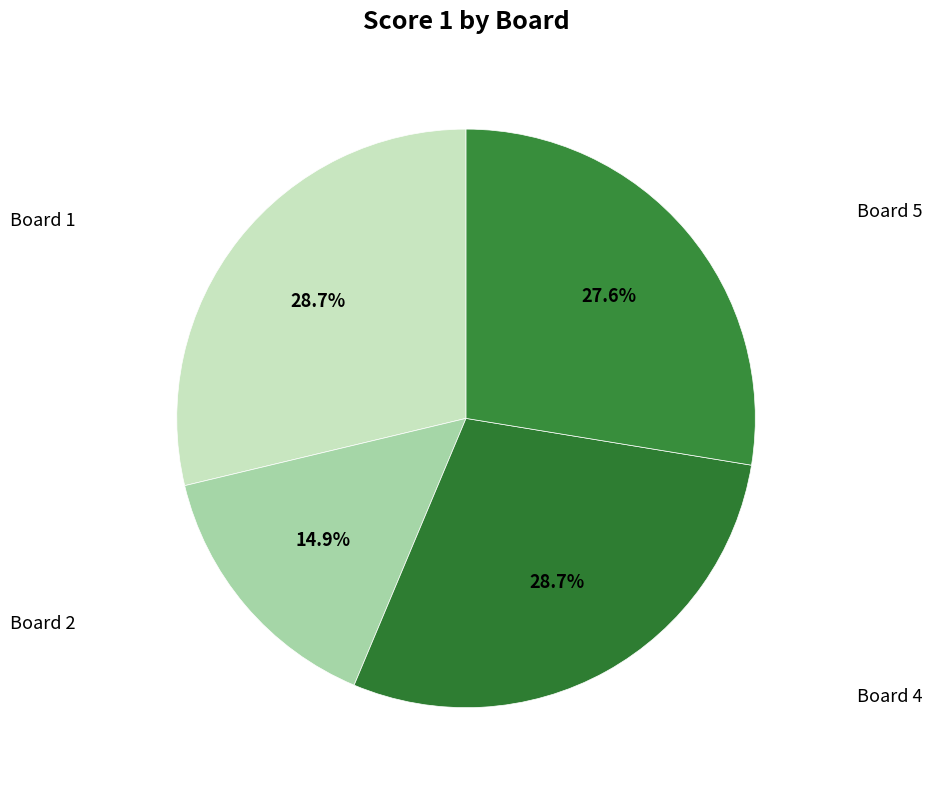

Which slice is the smallest?

Board 2